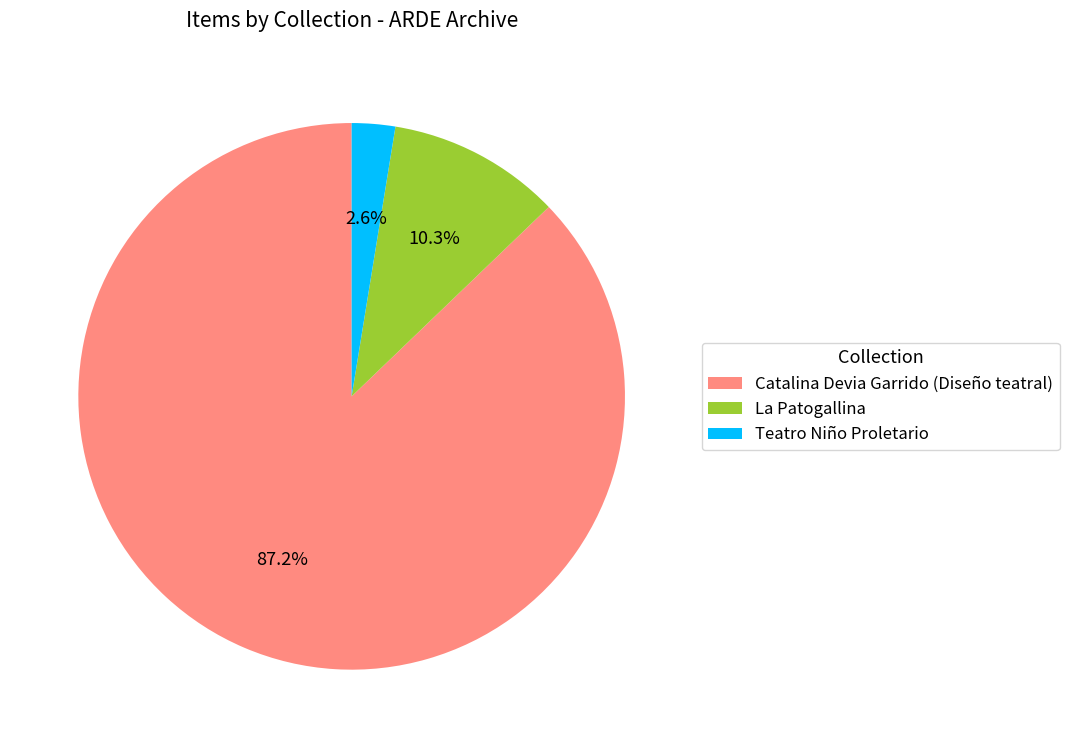

Combined, what portion of the pie is Catalina Devia Garrido (Diseño teatral) and La Patogallina?

97.4%